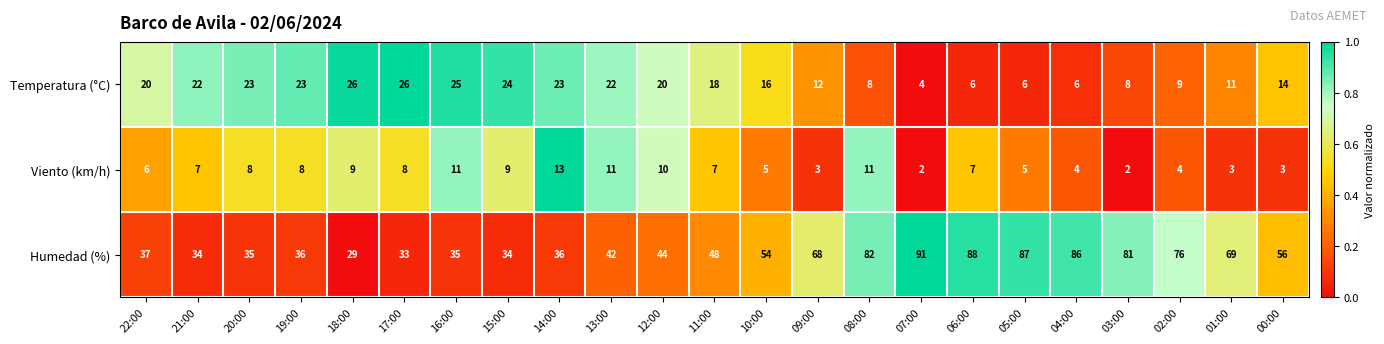

How many categories are shown in the chart?

23